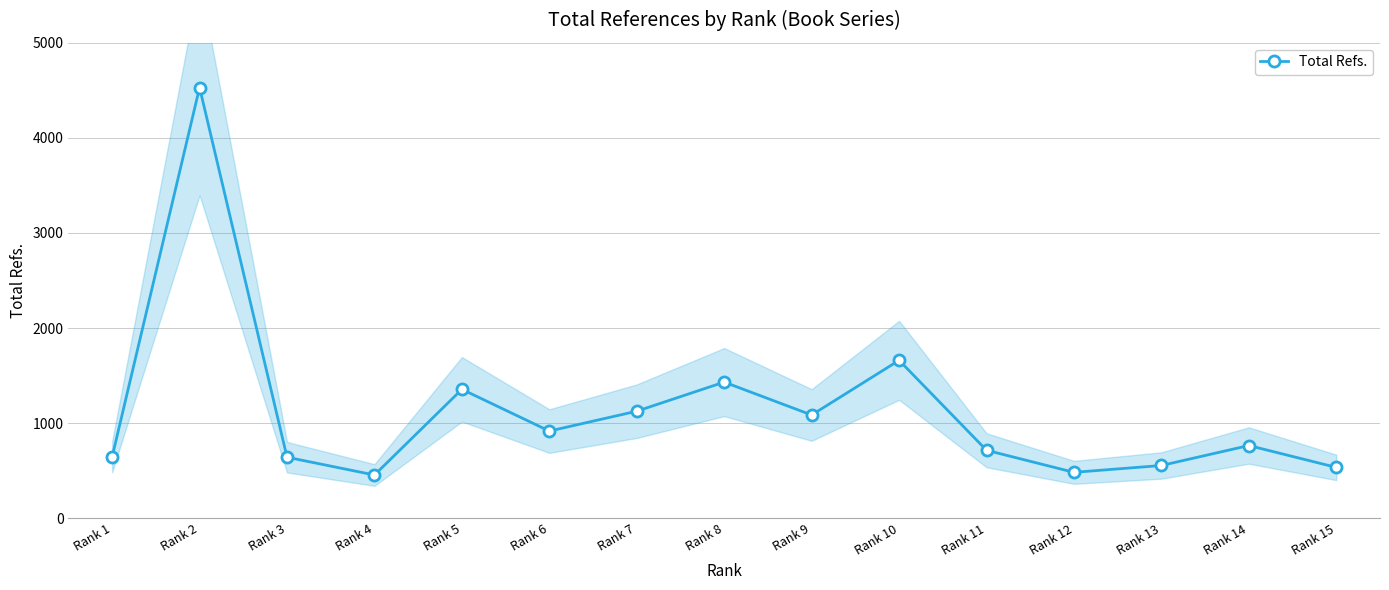

What is the value of the 8th point from the left?

1432